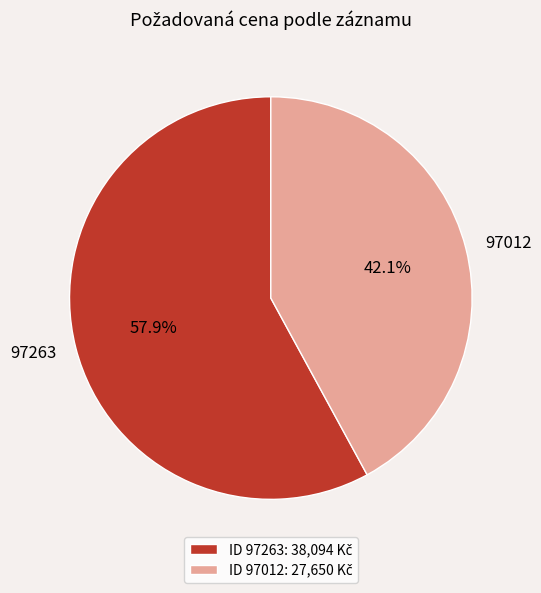

Is there a majority slice in this chart?

Yes